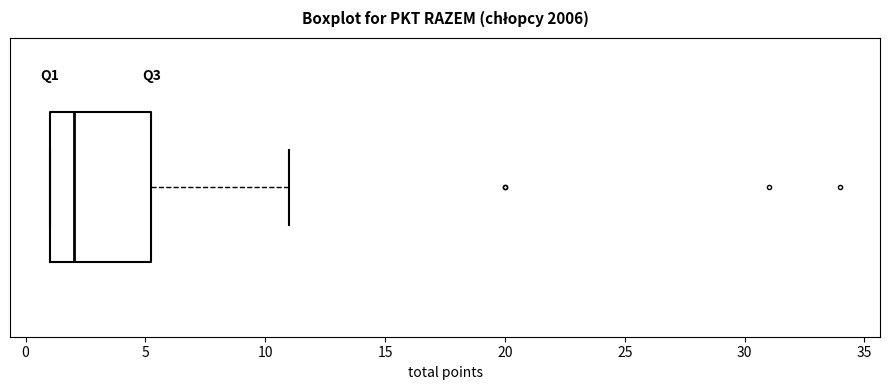

Where is the right edge of the box on the x-axis? The values are not printed on the chart, so give them approximately, as read against the axis.

5.5